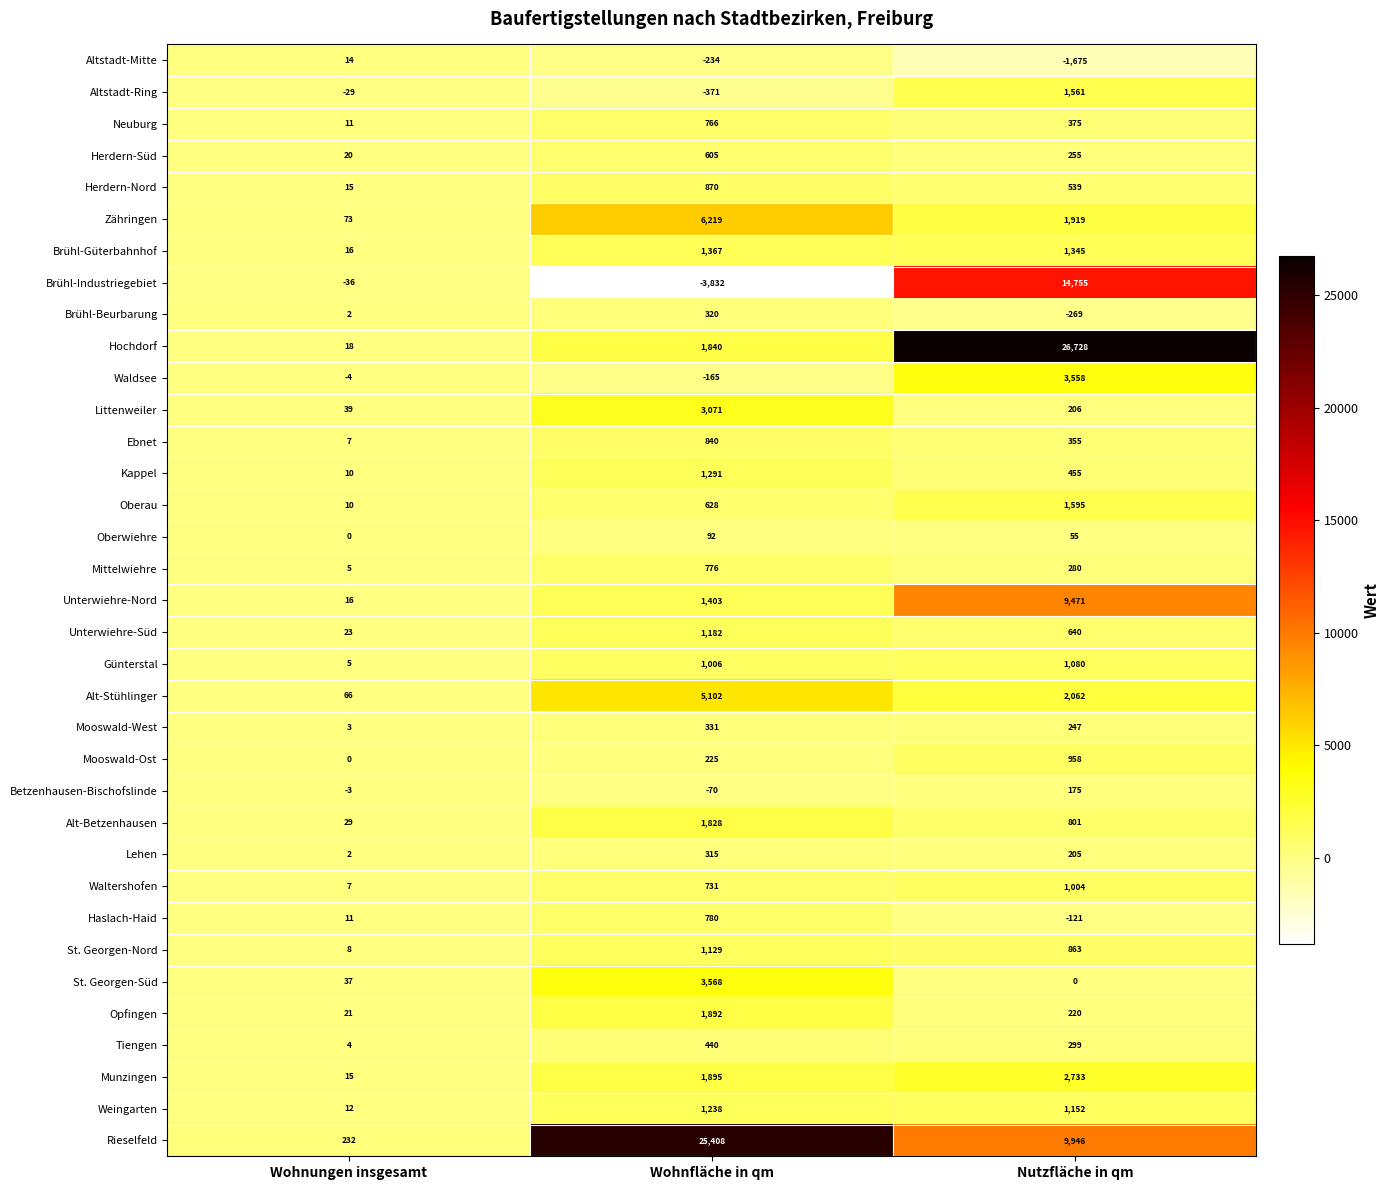

What is the spread (max minus min) of values at Wohnungen insgesamt?

268